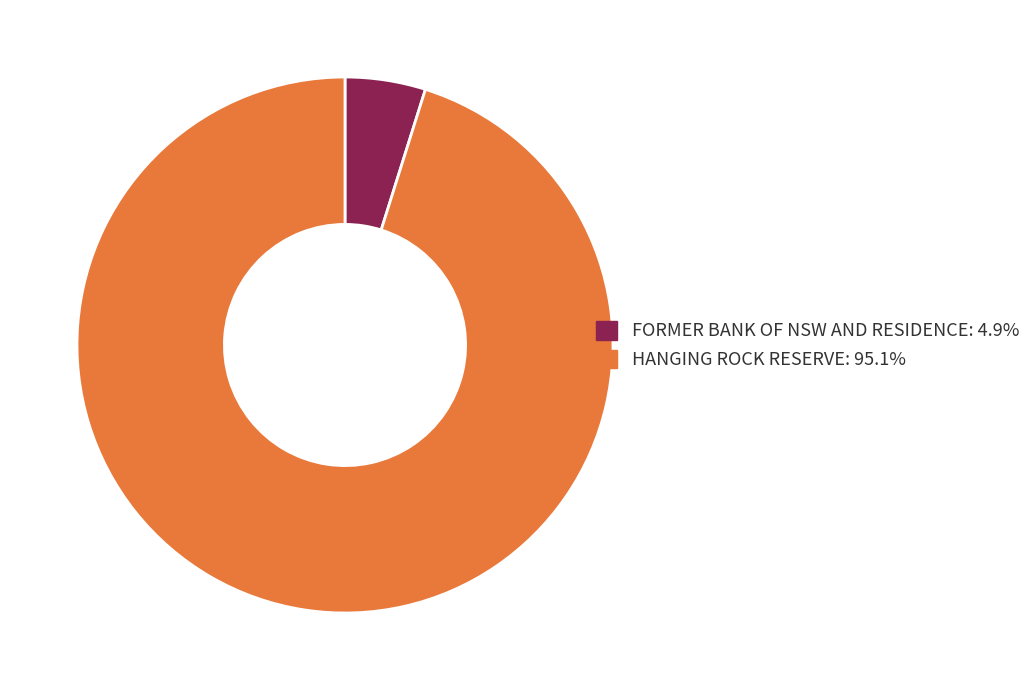

Which has a higher value, FORMER BANK OF NSW AND RESIDENCE or HANGING ROCK RESERVE?

HANGING ROCK RESERVE